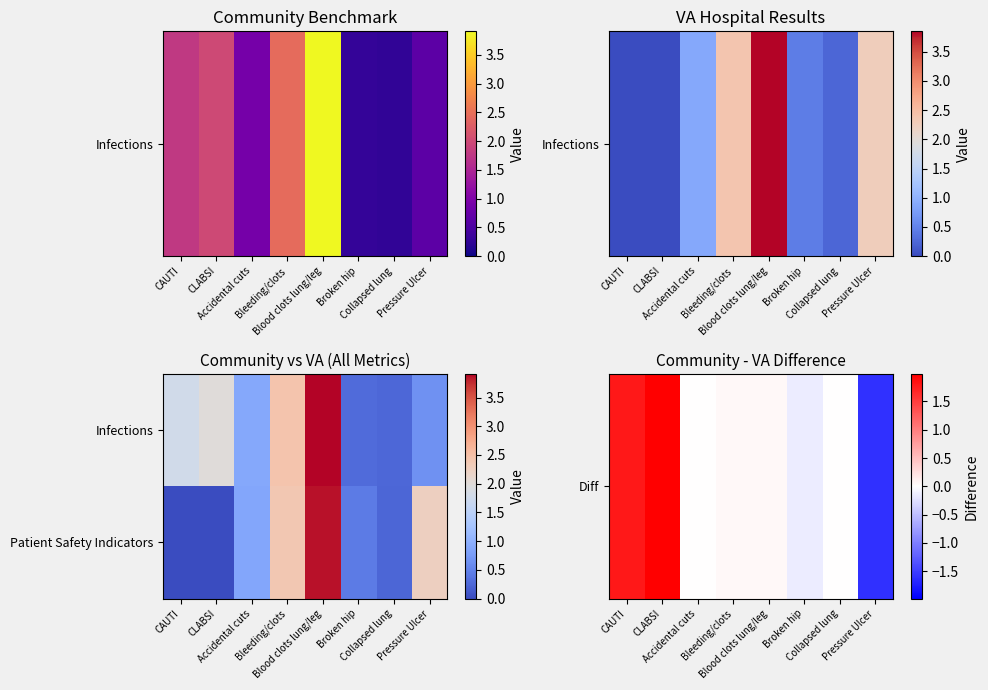

What is the total value across all series at Blood clots lung/leg?

3.9